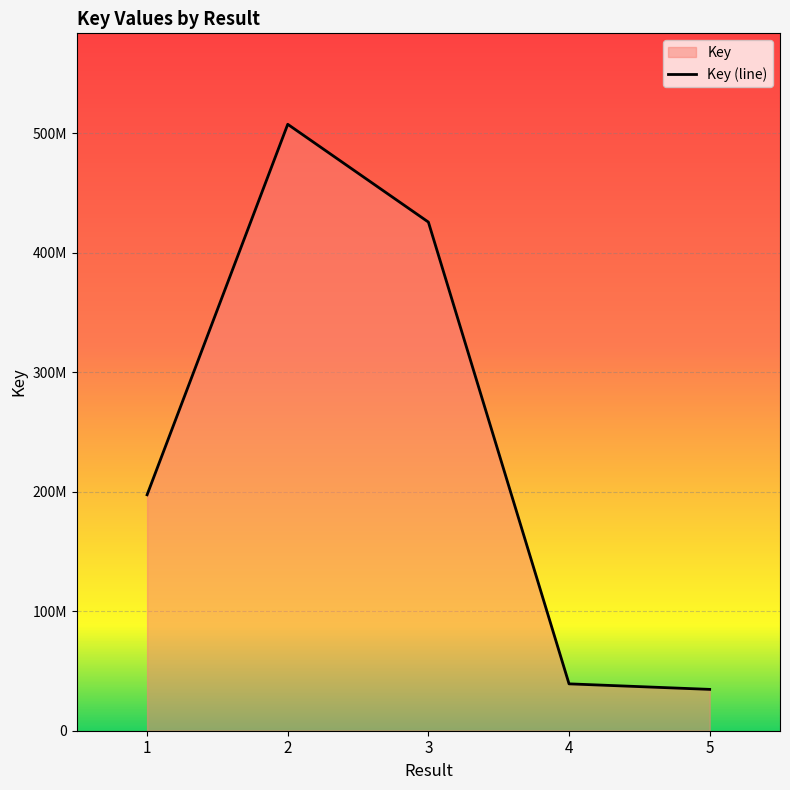

Reading right to left, what are all the values shown in this chart?

5=34583524	4=39214697	3=425523556	2=507327884	1=197387175